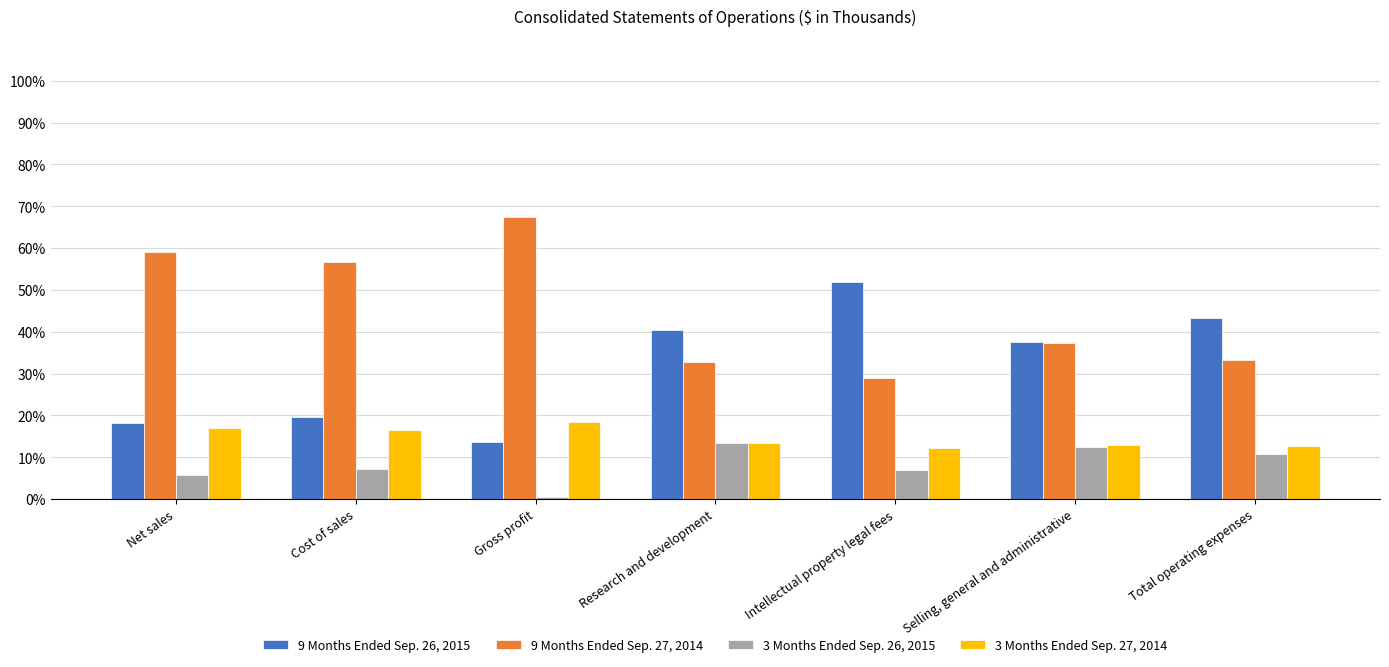

What is the spread (max minus min) of values at Intellectual property legal fees?

45.0